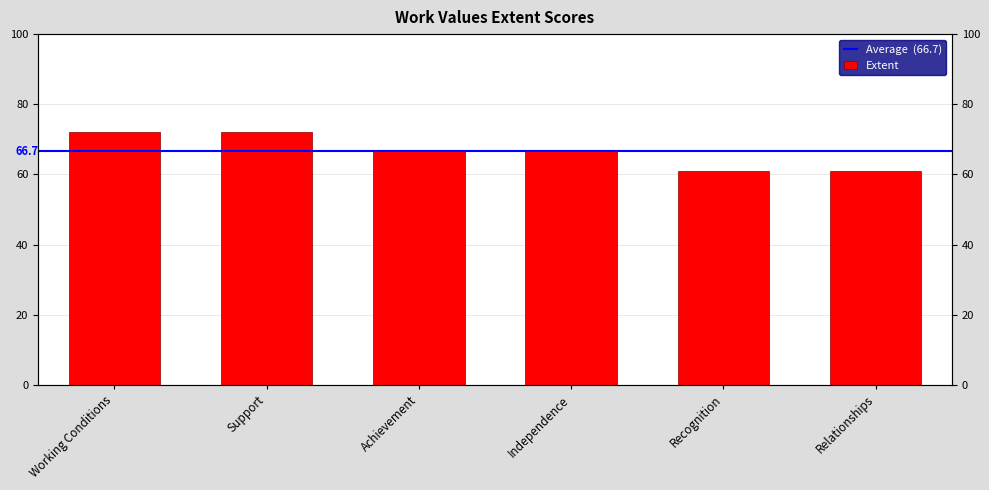

What is the value of the 1st bar from the left?

72